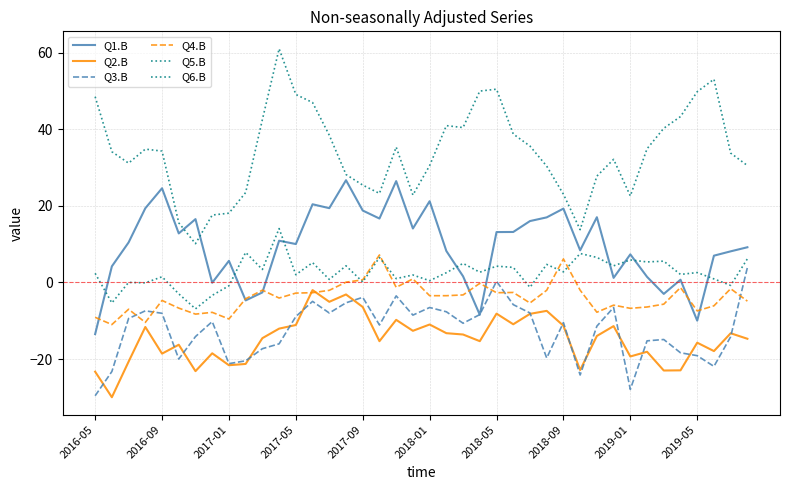

What is the value of the Q5.B point at the 38th from the left?

53.1